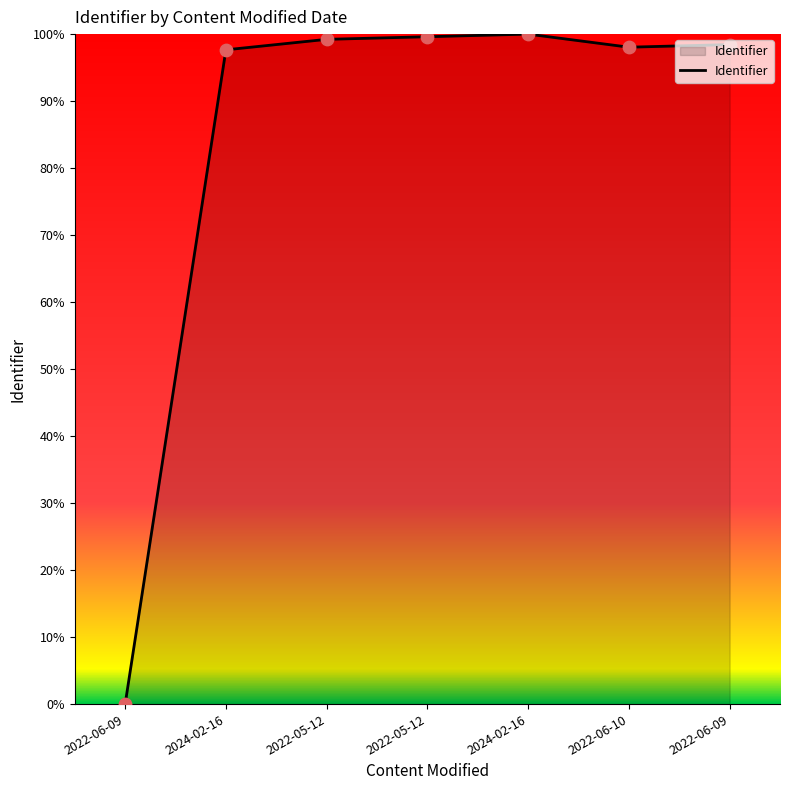

Is this an area chart (filled region under the line)?

Yes